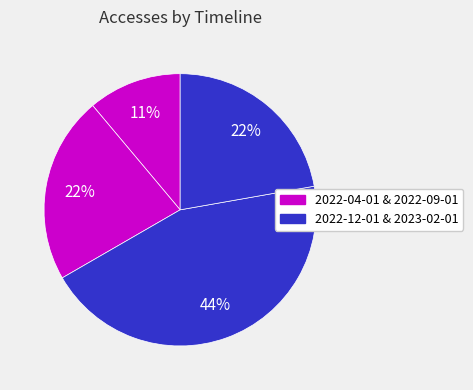

Count the number of slices in the pie.

4